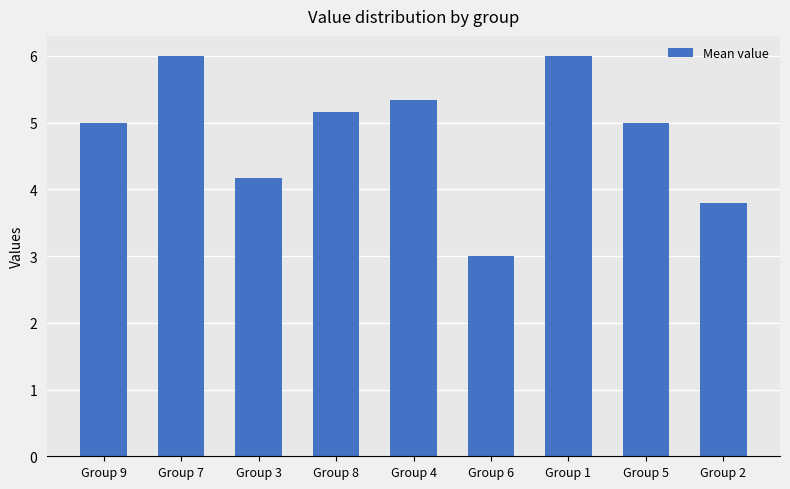

What is the minimum value shown in the chart?

3.0